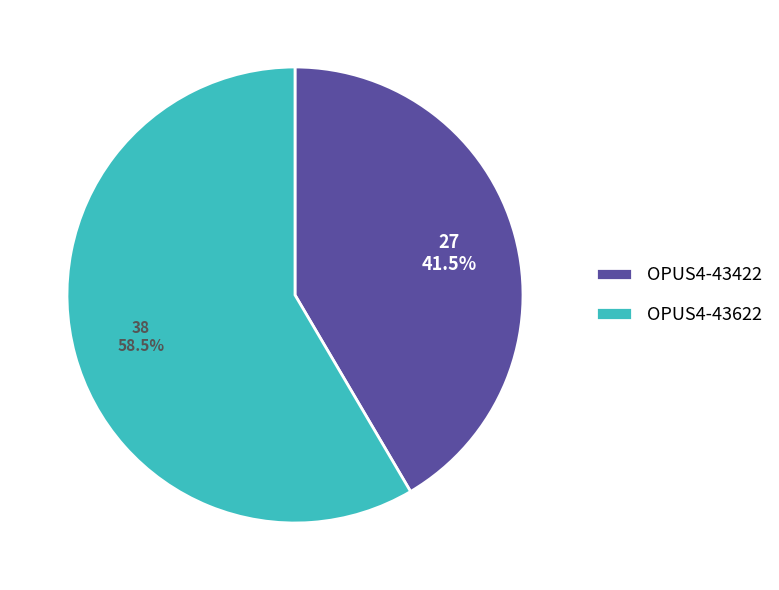

What percentage is NOT represented by OPUS4-43622?

41.5%